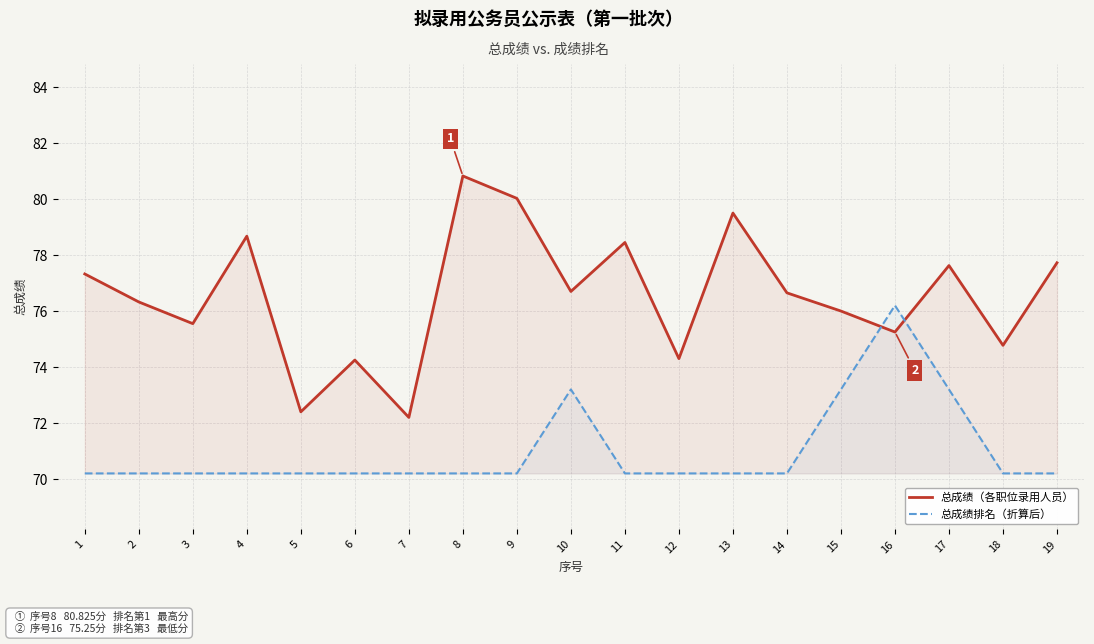

The value of 总成绩（各职位录用人员） at 2 is 52.8. True or false?

False